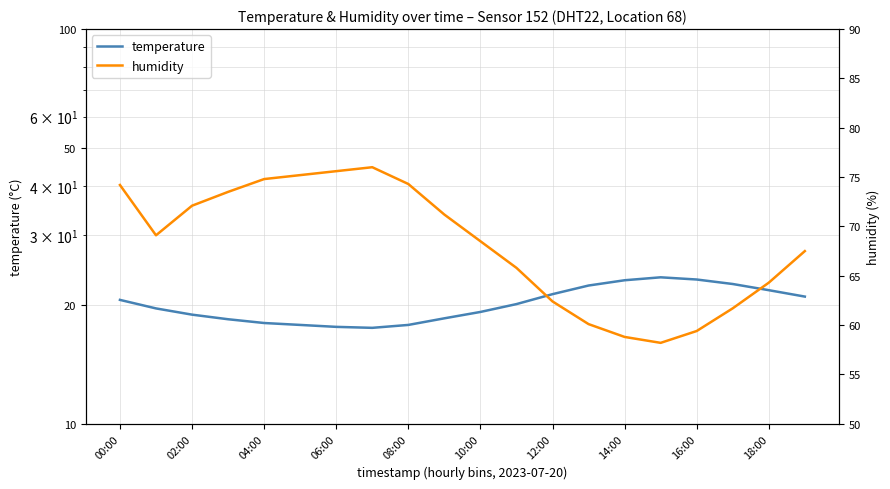

What is the greatest value displayed?

76.0